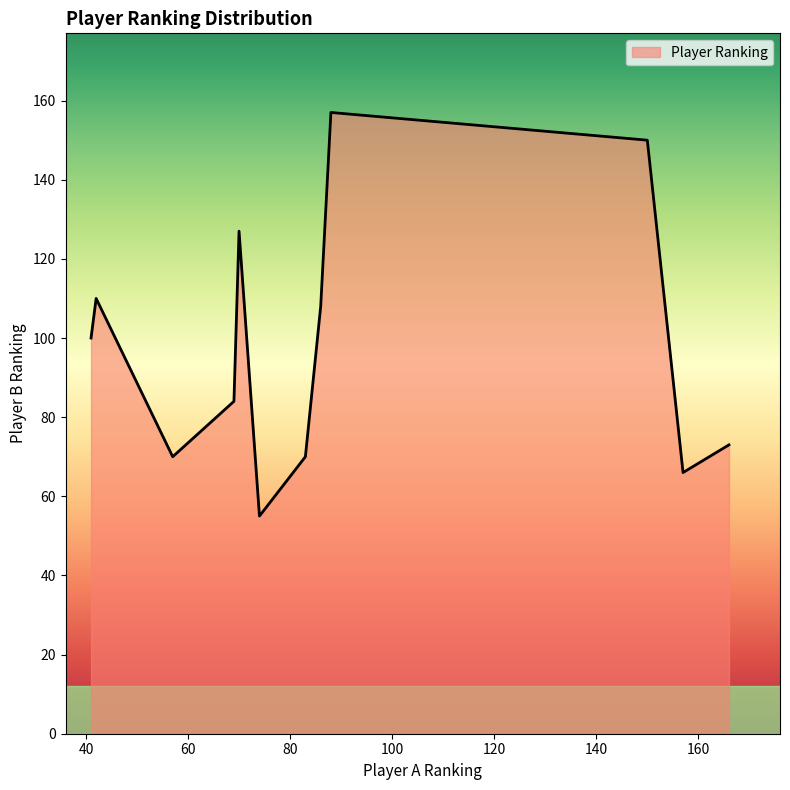

How many series are shown in this chart?

1